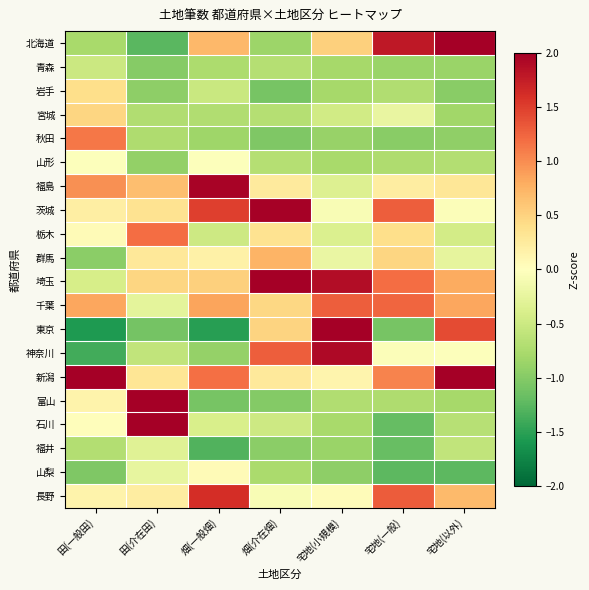

At how many categories does at least one series exceed 1?

7